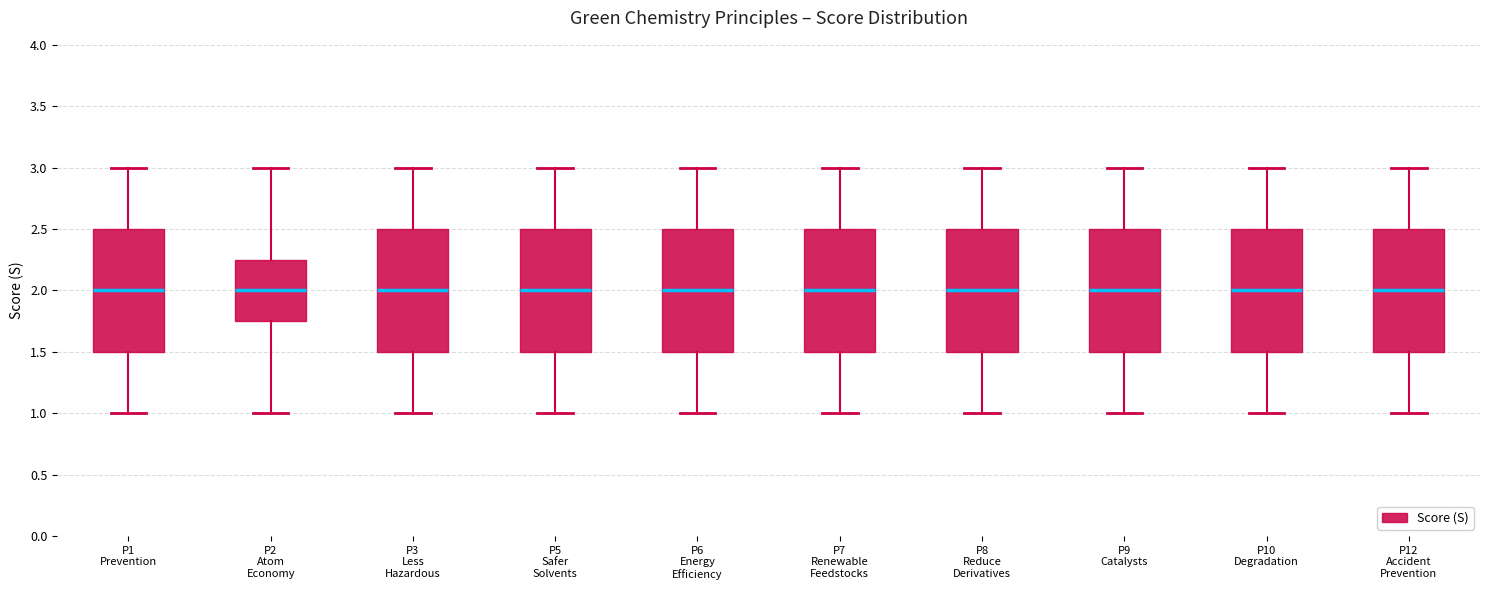

Where does the lower whisker of the box for P6 Energy Efficiency end on the y-axis? The values are not printed on the chart, so give them approximately, as read against the axis.

1.00